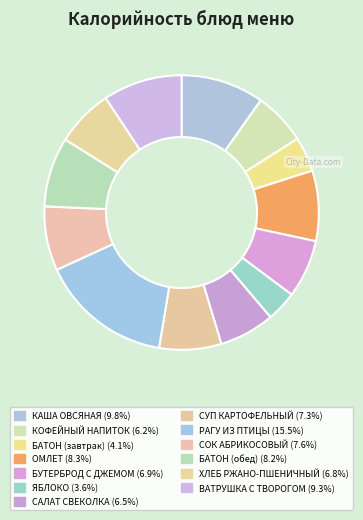

Count the number of slices in the pie.

13